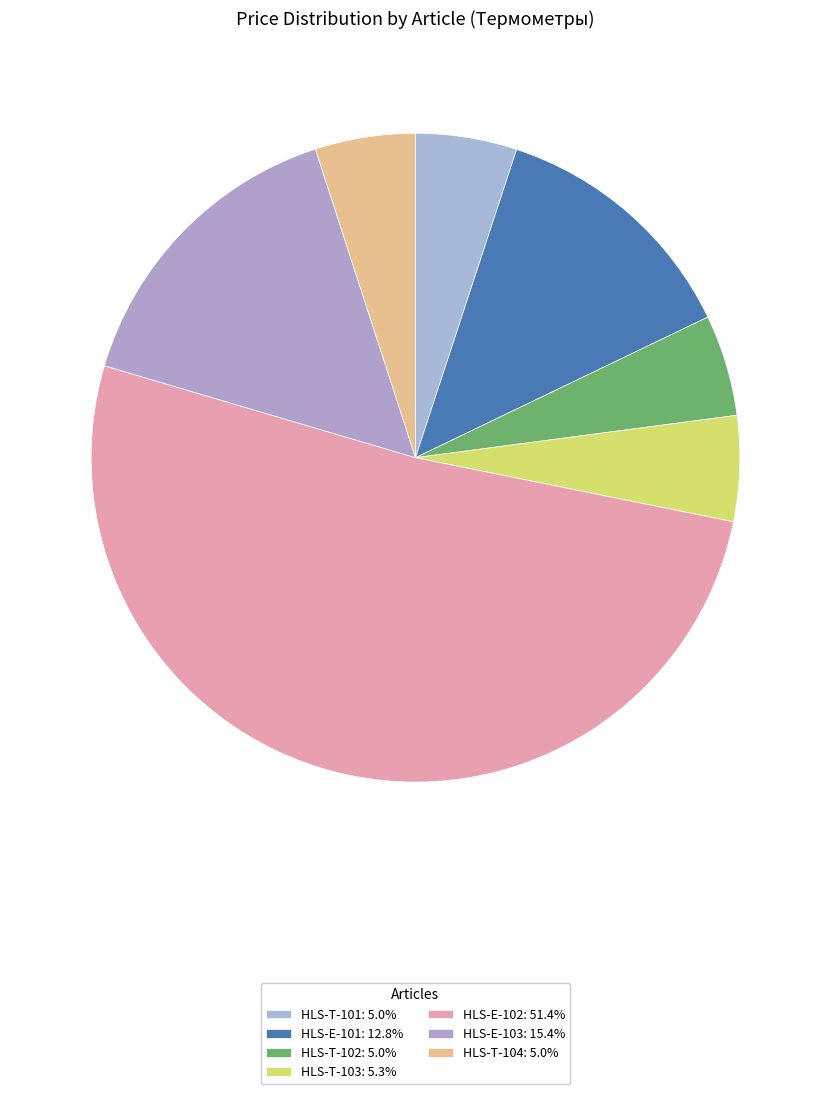

To the nearest percent, what is the average slice percentage?

14%